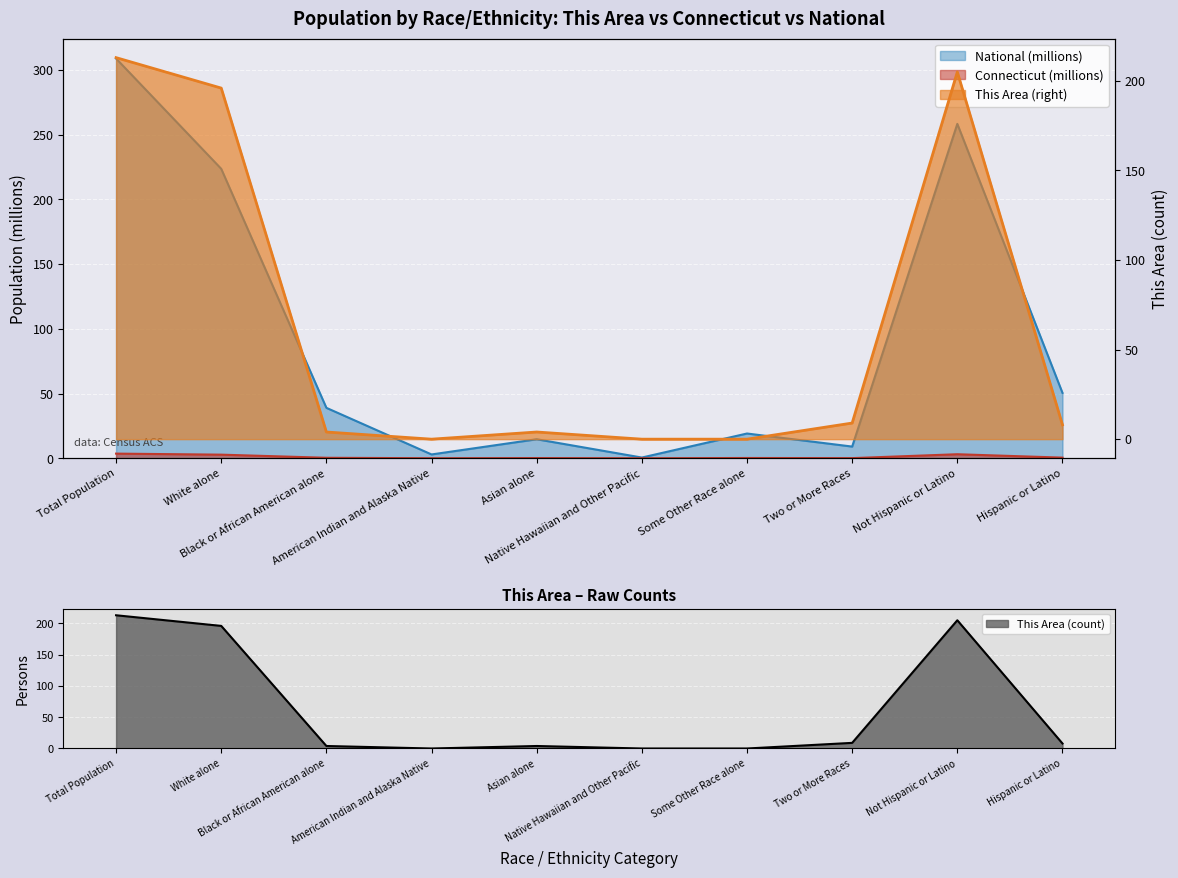

Reading right to left, extract all data points from this chart.

This Area: Hispanic or Latino=8.0	Not Hispanic or Latino=205.0	Two or More Races=9.0	Some Other Race alone=0.0	Native Hawaiian and Other Pacific=0.0	Asian alone=4.0	American Indian and Alaska Native=0.0	Black or African American alone=4.0	White alone=196.0	Total Population=213.0
Connecticut: Hispanic or Latino=0.5	Not Hispanic or Latino=3.1	Two or More Races=0.1	Some Other Race alone=0.2	Native Hawaiian and Other Pacific=0.0	Asian alone=0.1	American Indian and Alaska Native=0.0	Black or African American alone=0.4	White alone=2.8	Total Population=3.6
National: Hispanic or Latino=50.5	Not Hispanic or Latino=258.3	Two or More Races=9.0	Some Other Race alone=19.1	Native Hawaiian and Other Pacific=0.5	Asian alone=14.7	American Indian and Alaska Native=2.9	Black or African American alone=38.9	White alone=223.6	Total Population=308.7